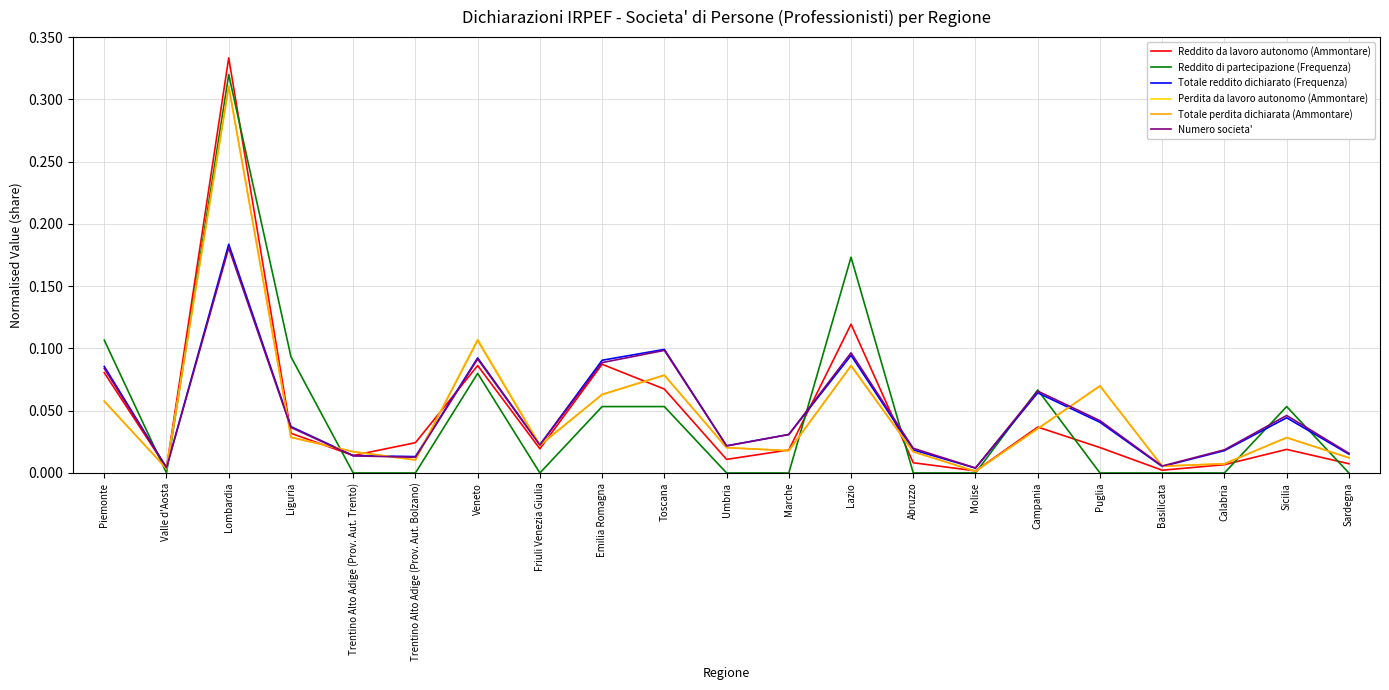

Which series has the largest range (max minus min)?

Reddito da lavoro autonomo (Ammontare)